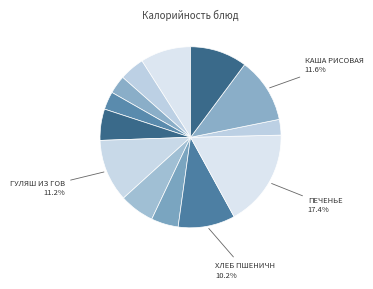

How many slices are in this pie chart?

13